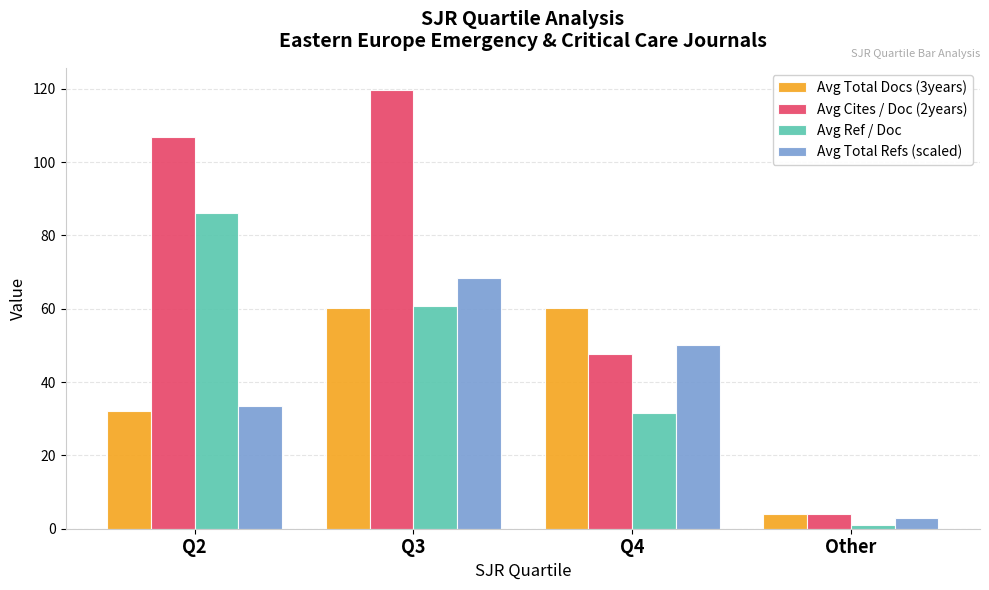

What is the difference between the maximum and minimum values in the Avg Total Refs (scaled) series?

65.5